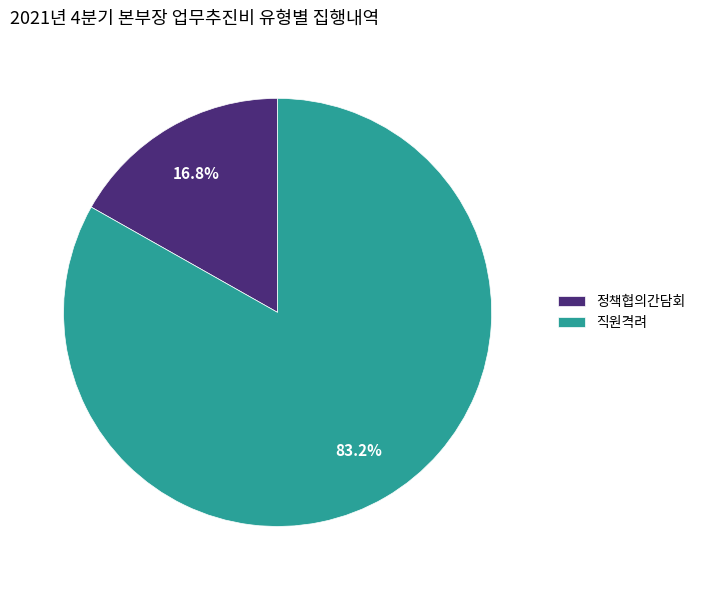

The 정책협의간담회 slice represents 17% of the pie. True or false?

True